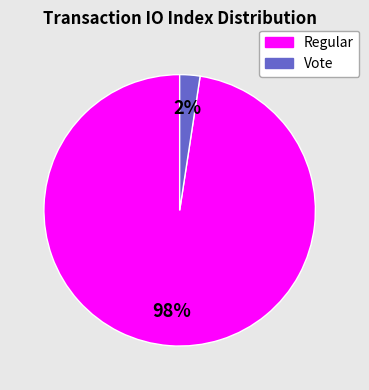

True or false: Regular accounts for 98% of the total.

True